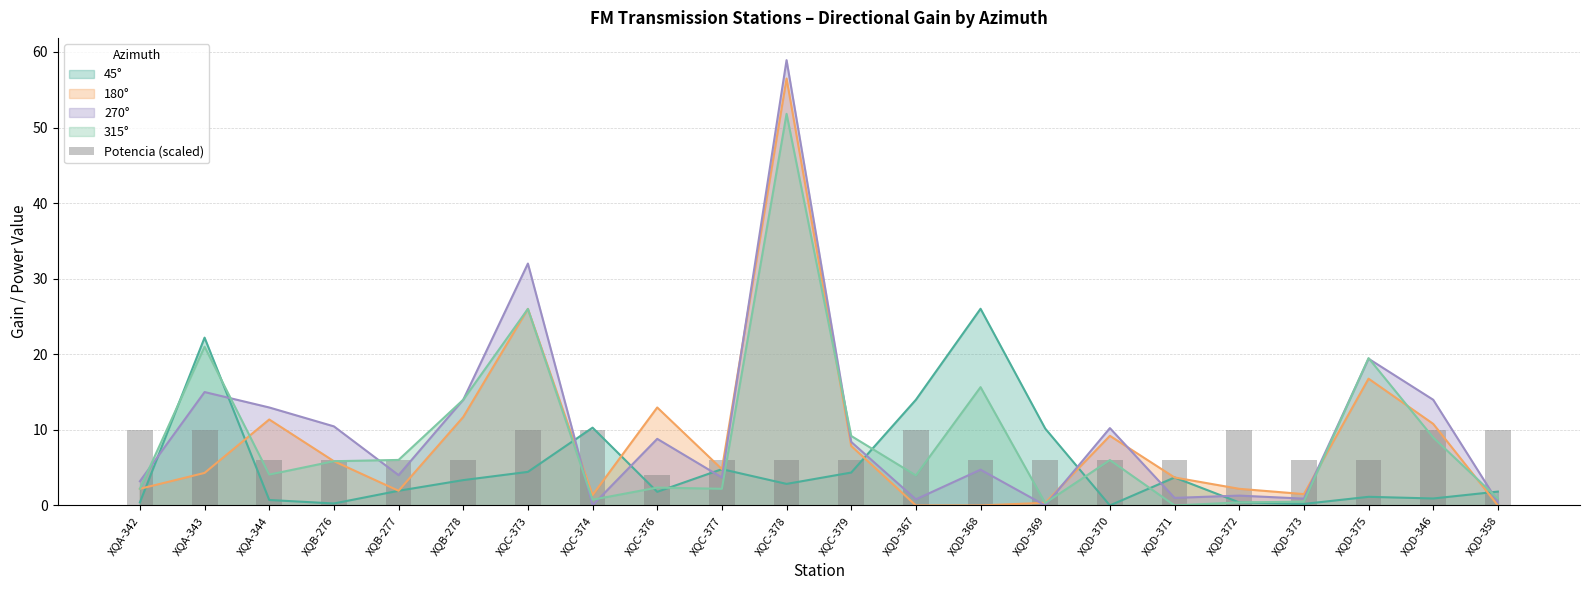

The value at XQC-377 is 10. True or false?

False